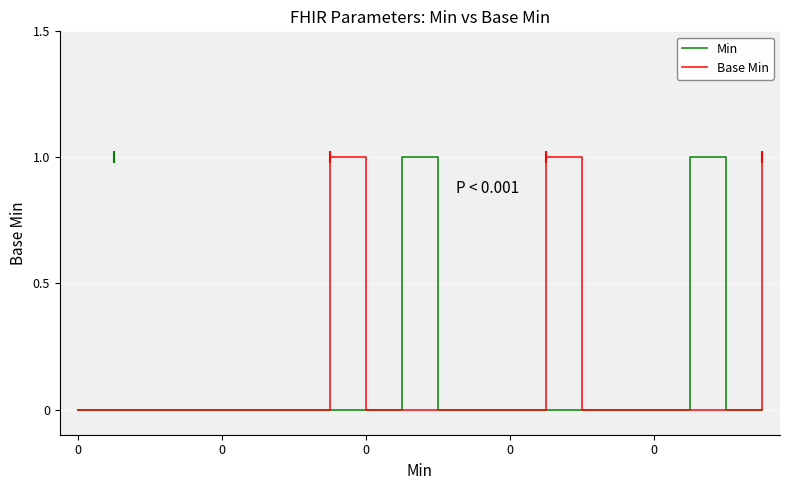

Is this an area chart (filled region under the line)?

No